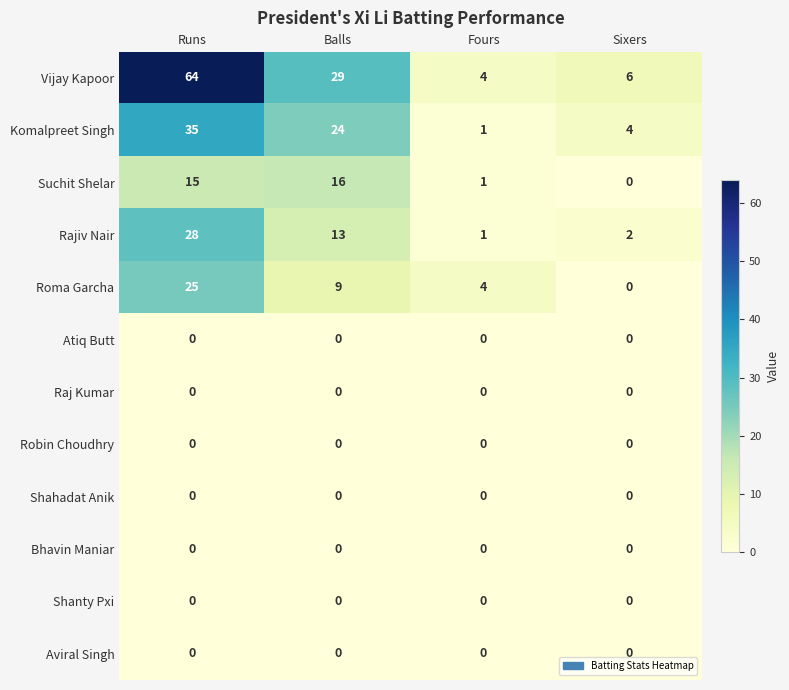

What is the difference between the maximum and second lowest values in the Suchit Shelar series?

15